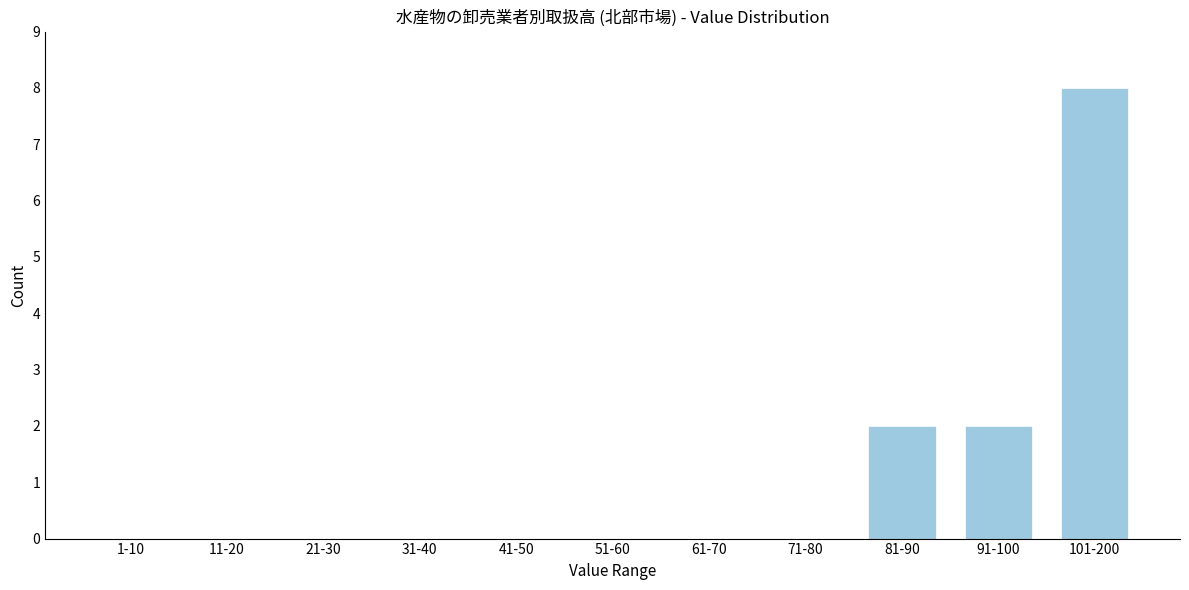

Reading right to left, transcribe all the data shown in this chart.

101-200=8	91-100=2	81-90=2	71-80=0	61-70=0	51-60=0	41-50=0	31-40=0	21-30=0	11-20=0	1-10=0